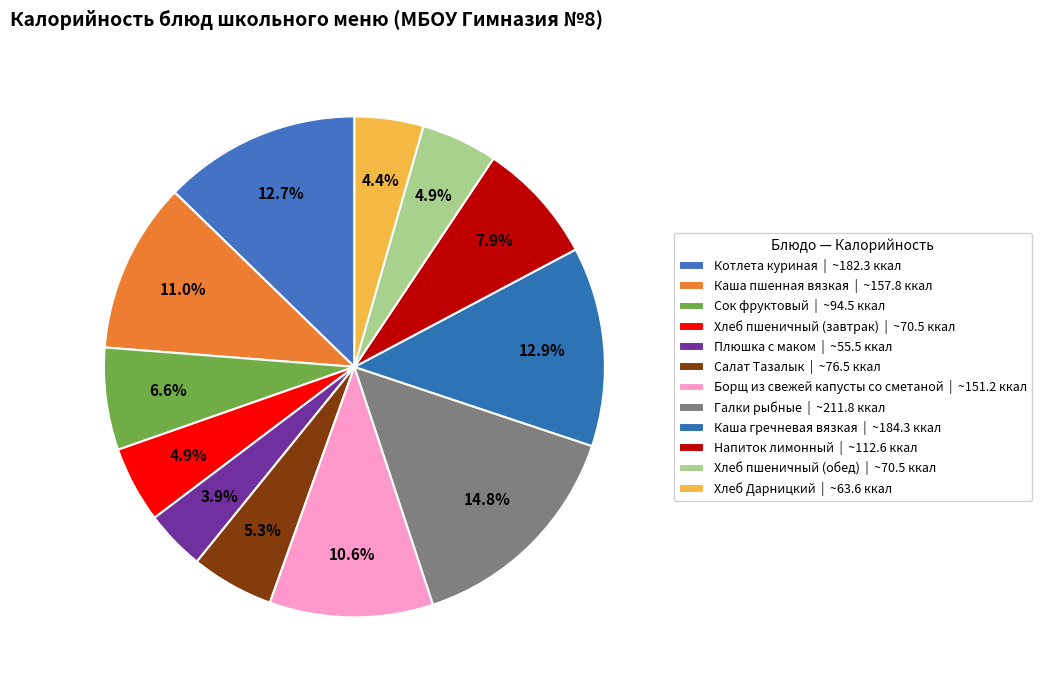

Is there any slice that represents more than half of the pie?

No